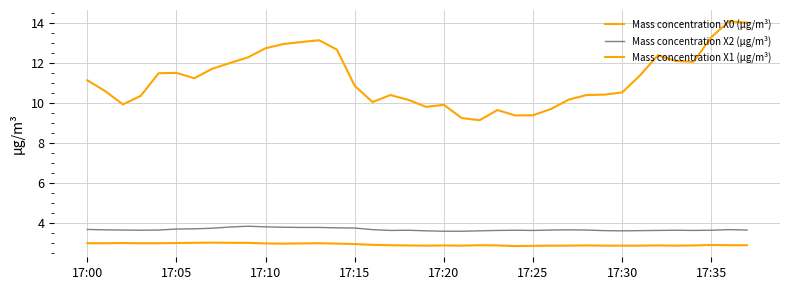

Does the chart display data point markers on the line(s)?

No